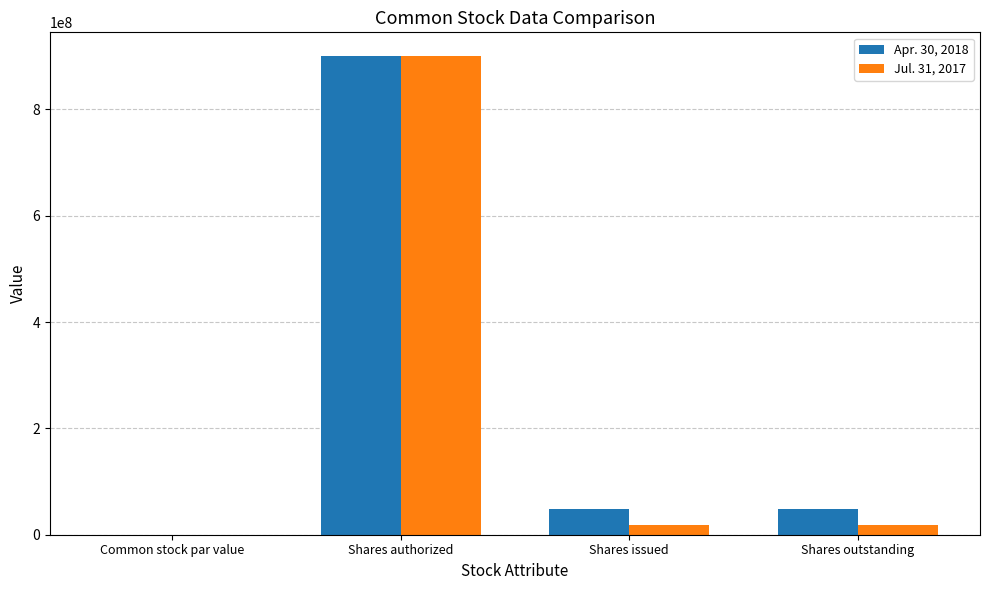

Is it true that Apr. 30, 2018 equals 82585806.6 at Shares issued?

False